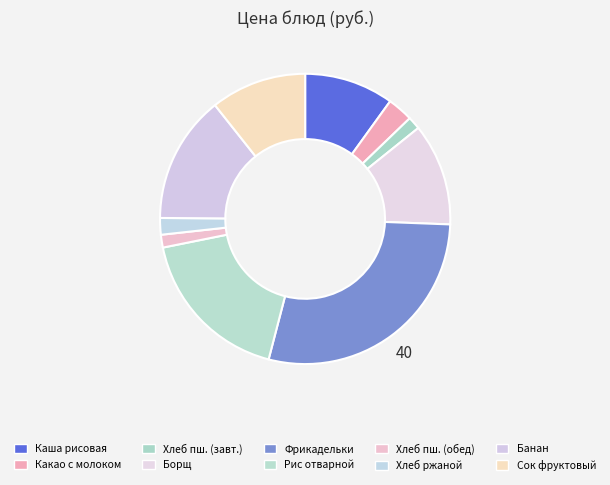

How many slices are in this pie chart?

10